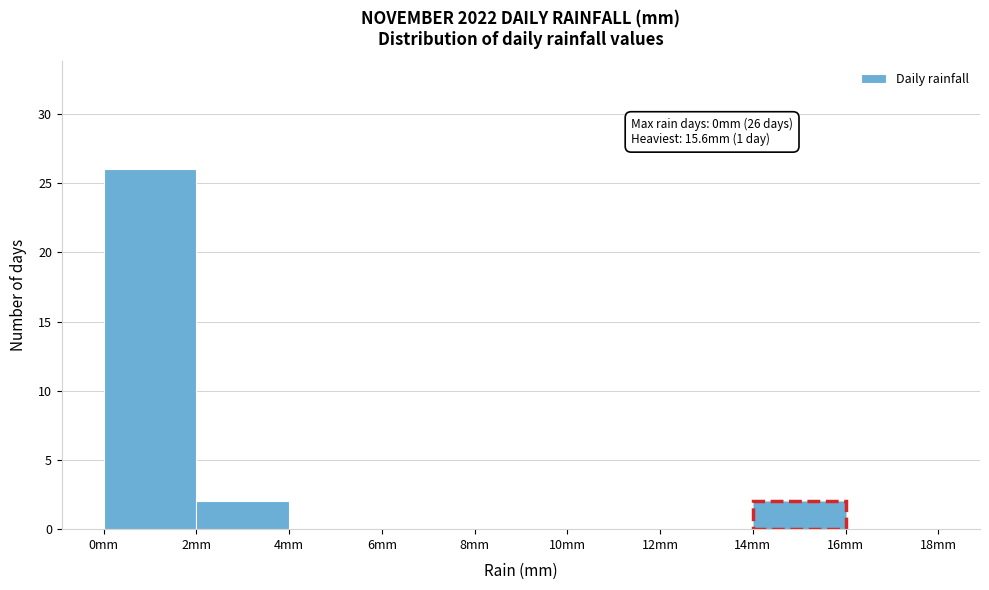

Over which range of the x-axis is the bar tallest?

0 to 2